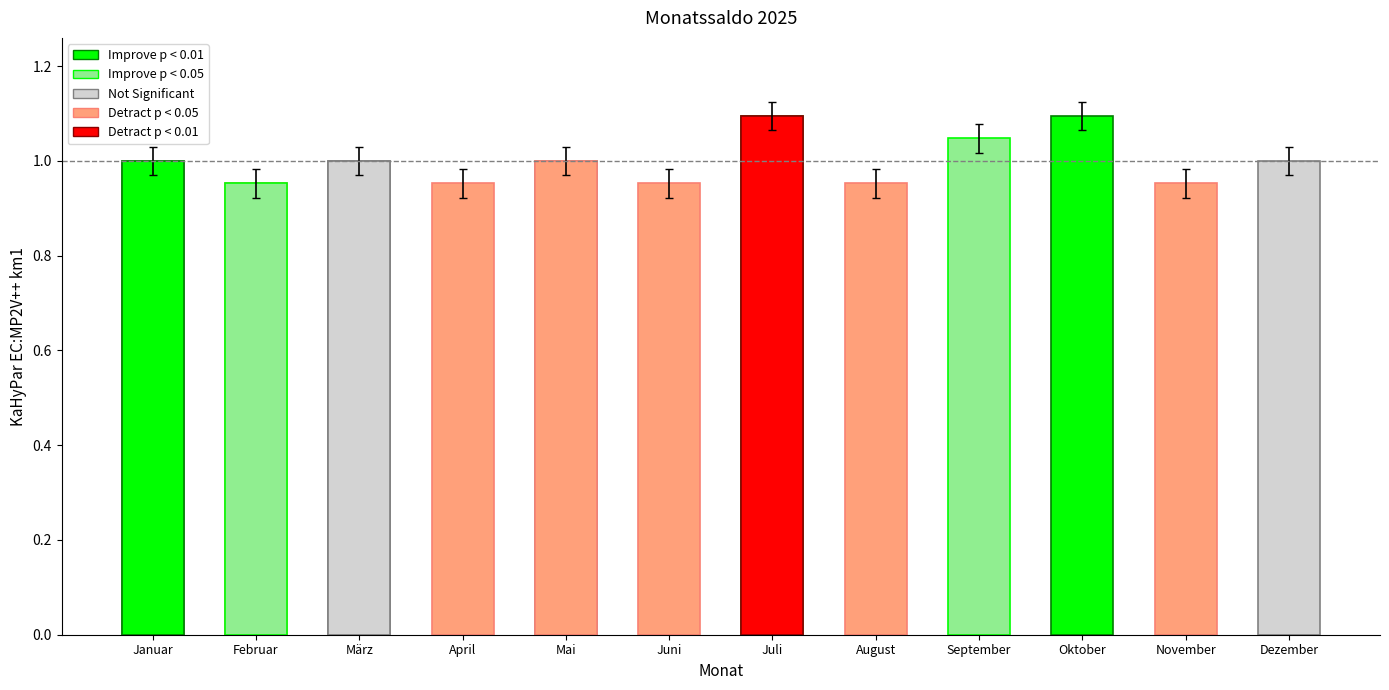

Reading left to right, list all the values displayed in this chart.

Januar=1.0	Februar=1.0	März=1.0	April=1.0	Mai=1.0	Juni=1.0	Juli=1.1	August=1.0	September=1.1	Oktober=1.1	November=1.0	Dezember=1.0